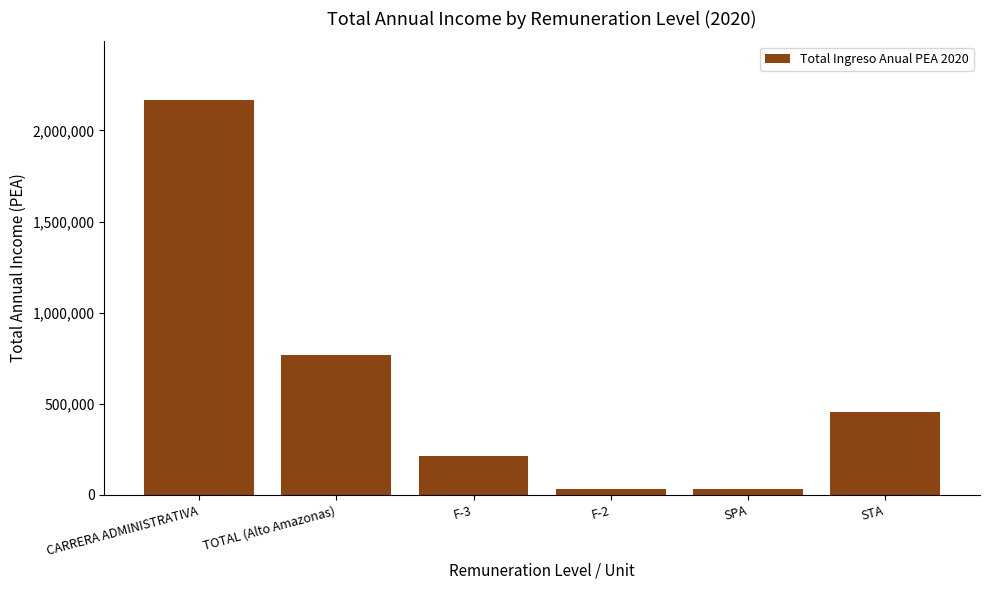

What is the label of the 2nd bar from the right?

SPA